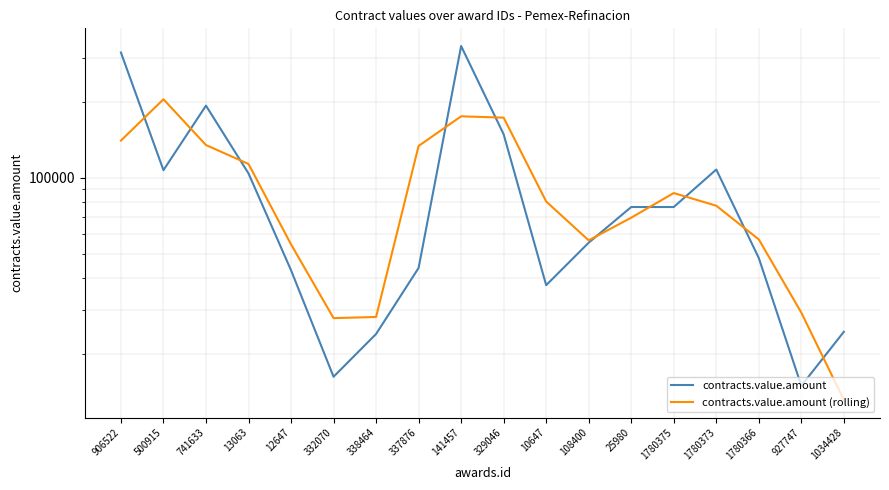

Which category has the lowest value in the contracts.value.amount (rolling) series?

1034428